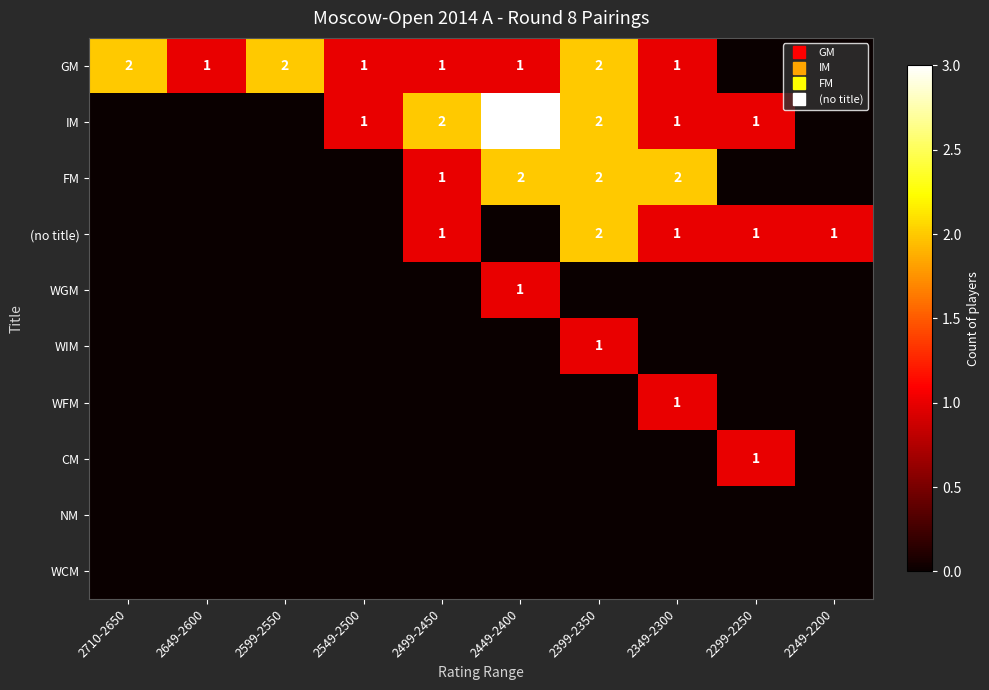

Which series has the largest total across all categories?

GM